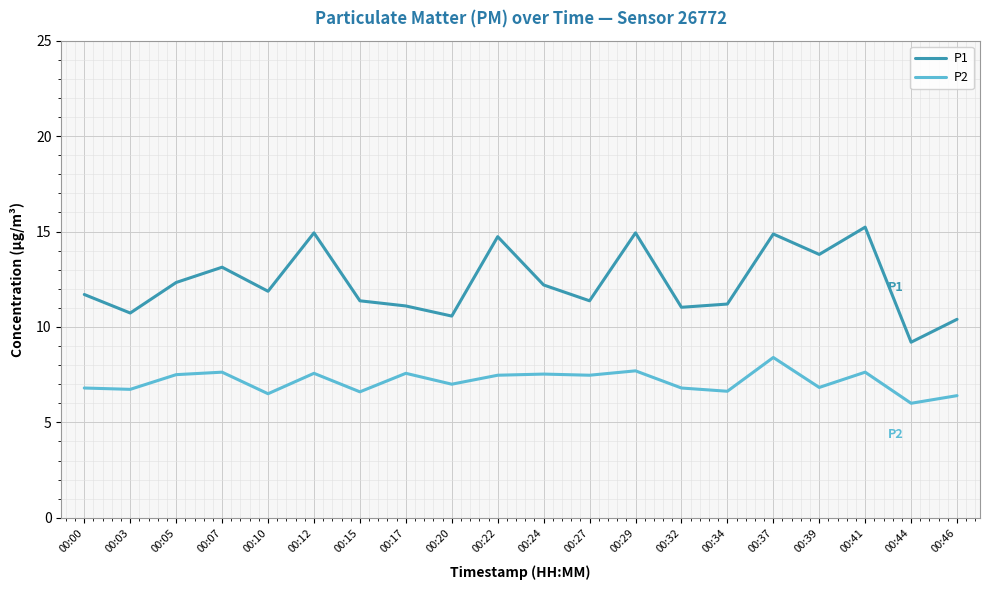

Which series has the largest total across all categories?

P1